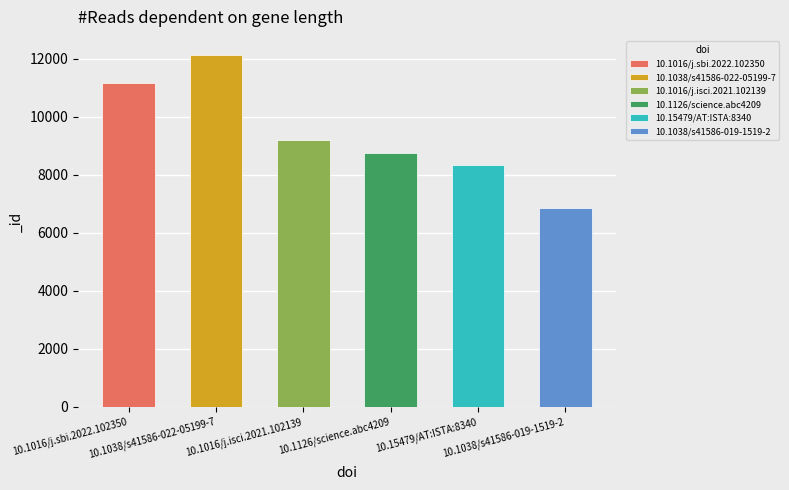

Where does the data first go above 9205?

10.1016/j.sbi.2022.102350